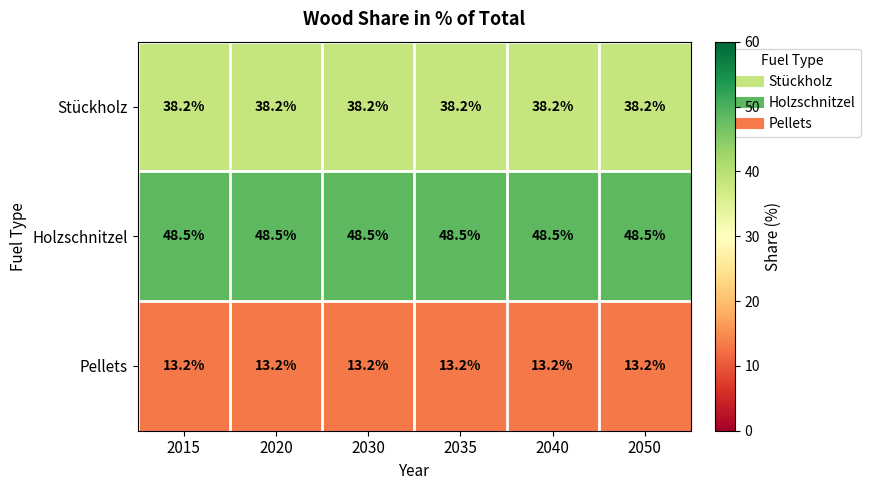

What is the minimum value shown in the chart?

13.2